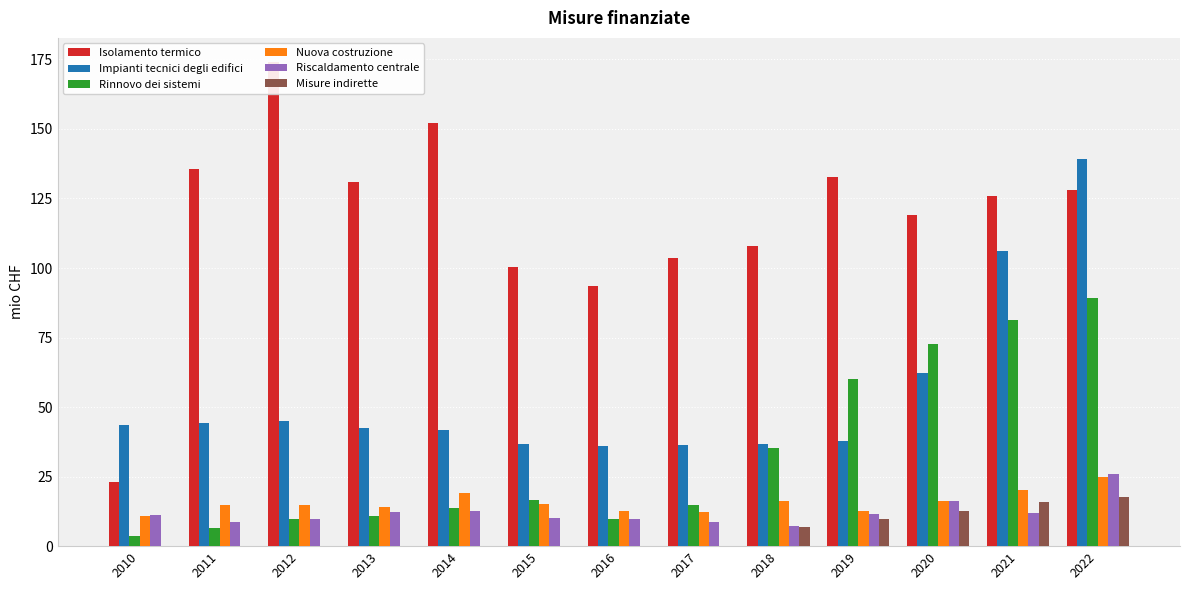

What value does the Nuova costruzione series have at 2011?

14.8